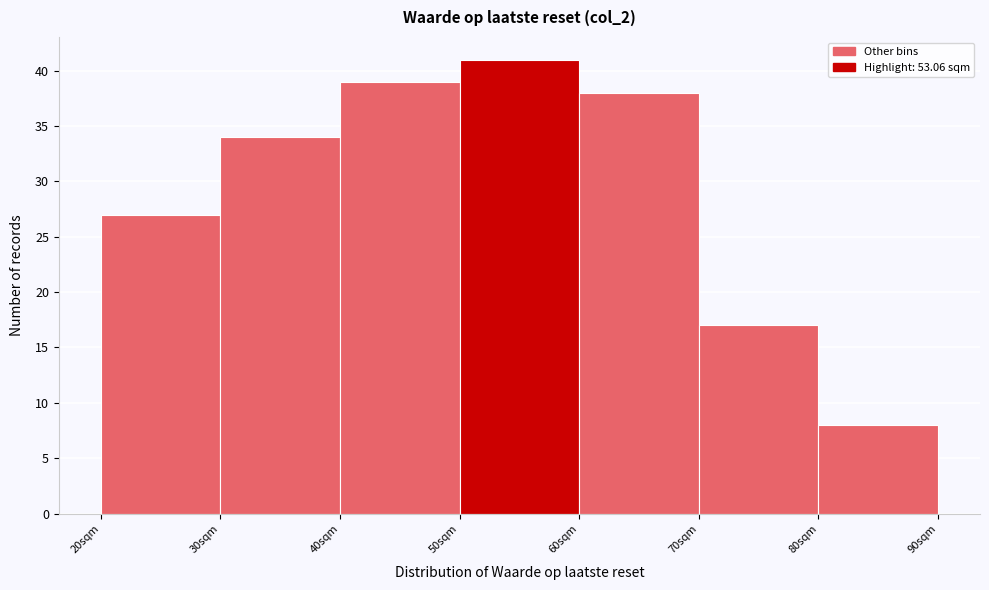

Which range on the x-axis has the tallest bar?

50 to 60